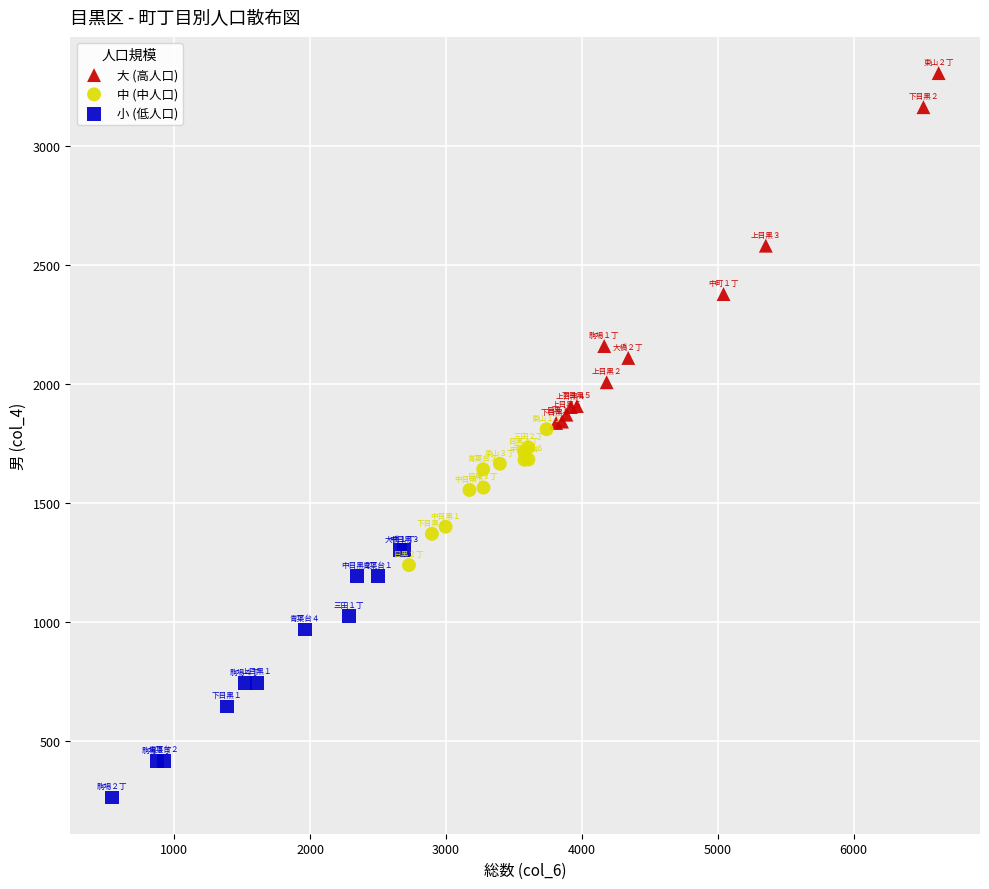

Which series reaches the maximum Y coordinate?

大 (高人口)